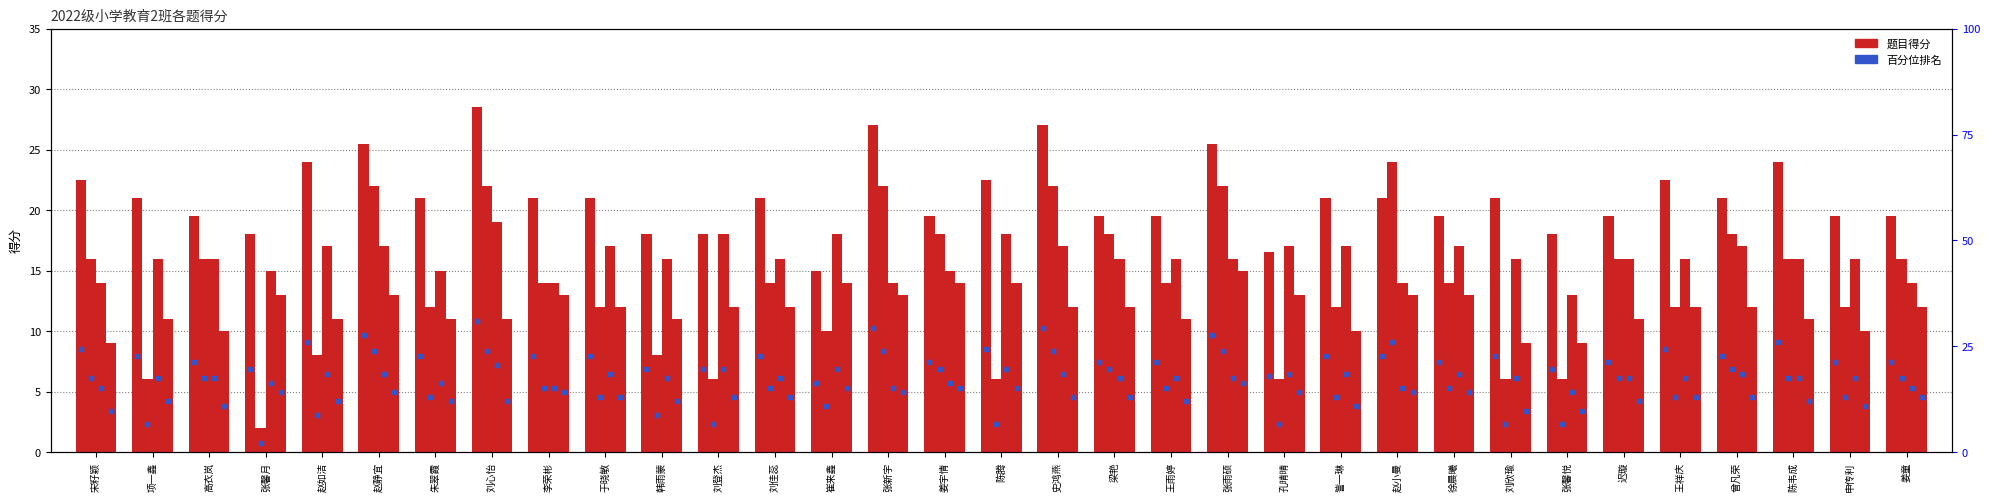

At which category is the sum across all series the highest?

刘心怡